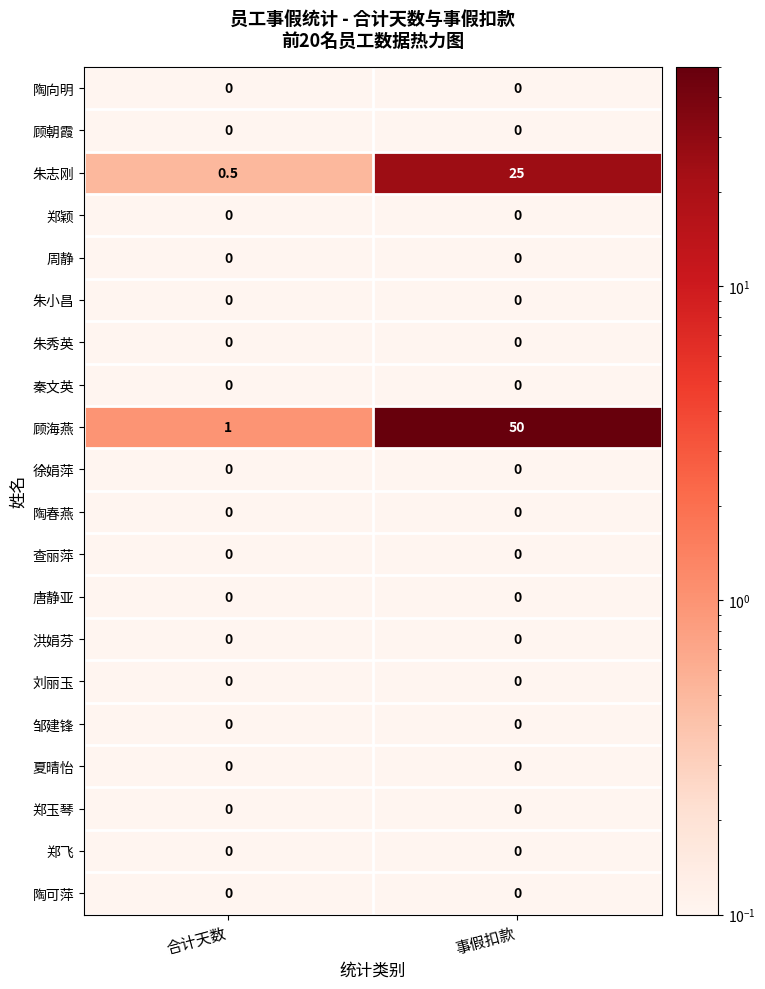

What is the average value of the 朱志刚 series?

12.8